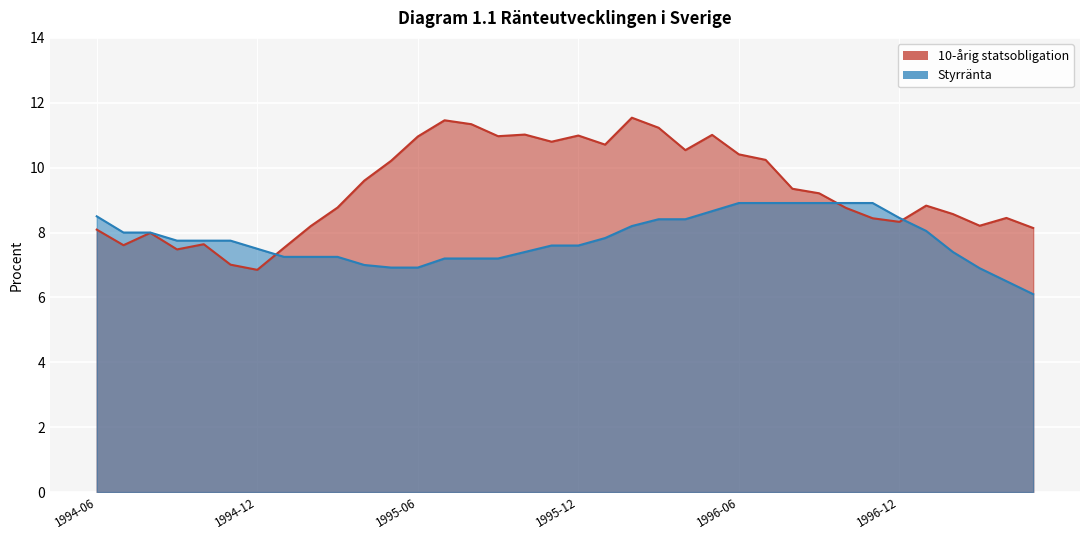

Where do Styrränta and 10-årig statsobligation first cross each other?

1994-12 and 1995-01